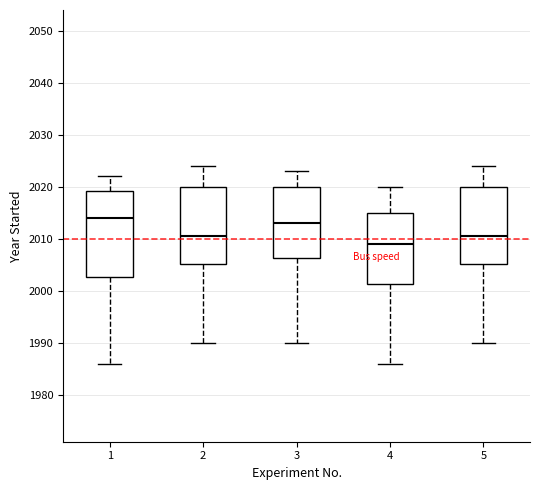

Comparing the boxes themselves (not the whiskers), which one is the tallest?

1